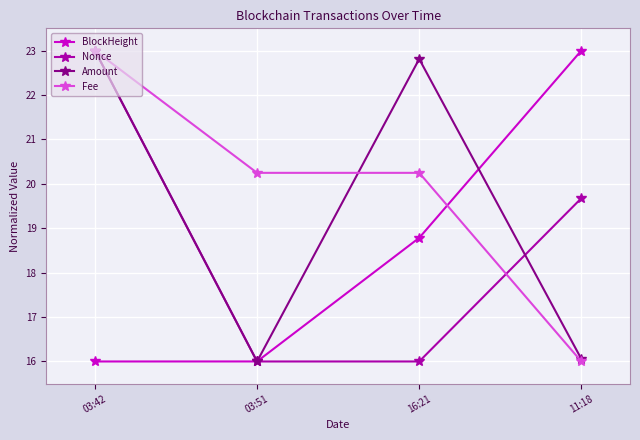

True or false: Fee has a value of 20.2 at 16:21.

True